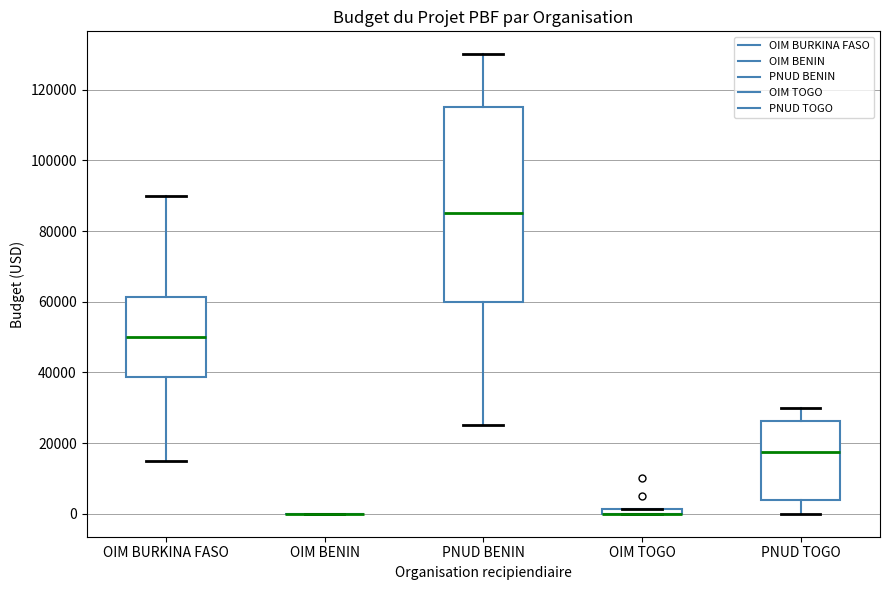

Comparing the boxes themselves (not the whiskers), which one is the tallest?

PNUD BENIN